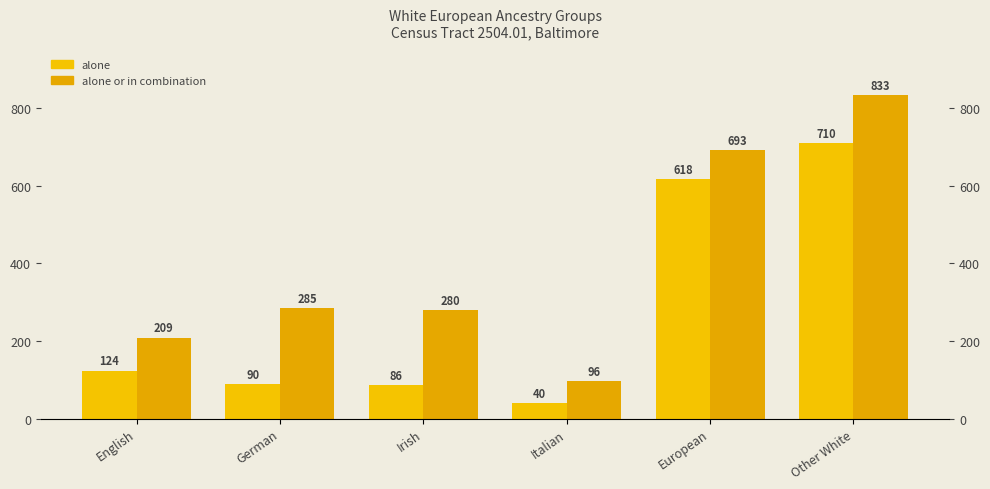

The alone or in combination series shows 62 at German. True or false?

False